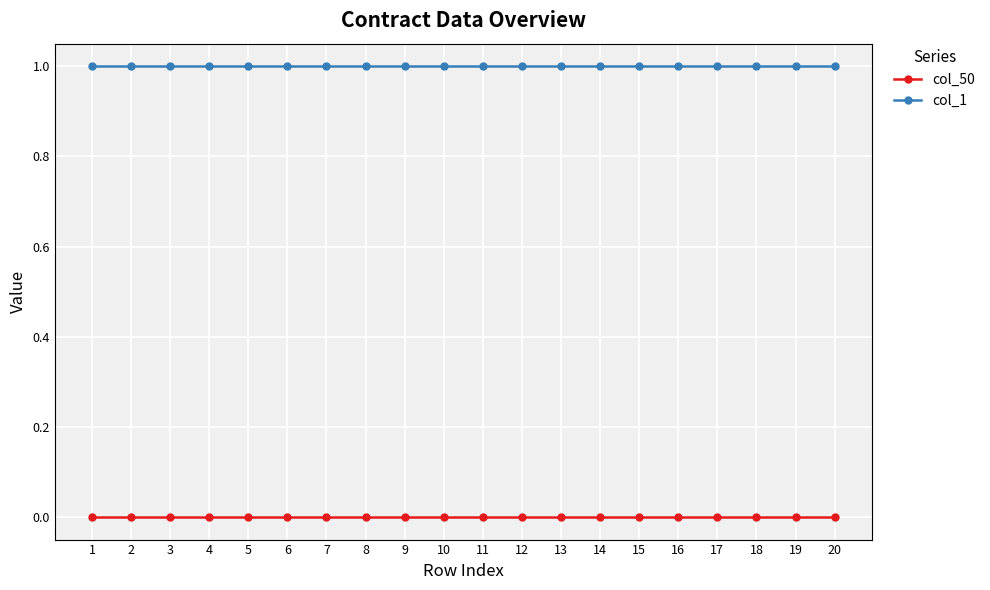

True or false: col_1 and col_50 cross at least once.

False